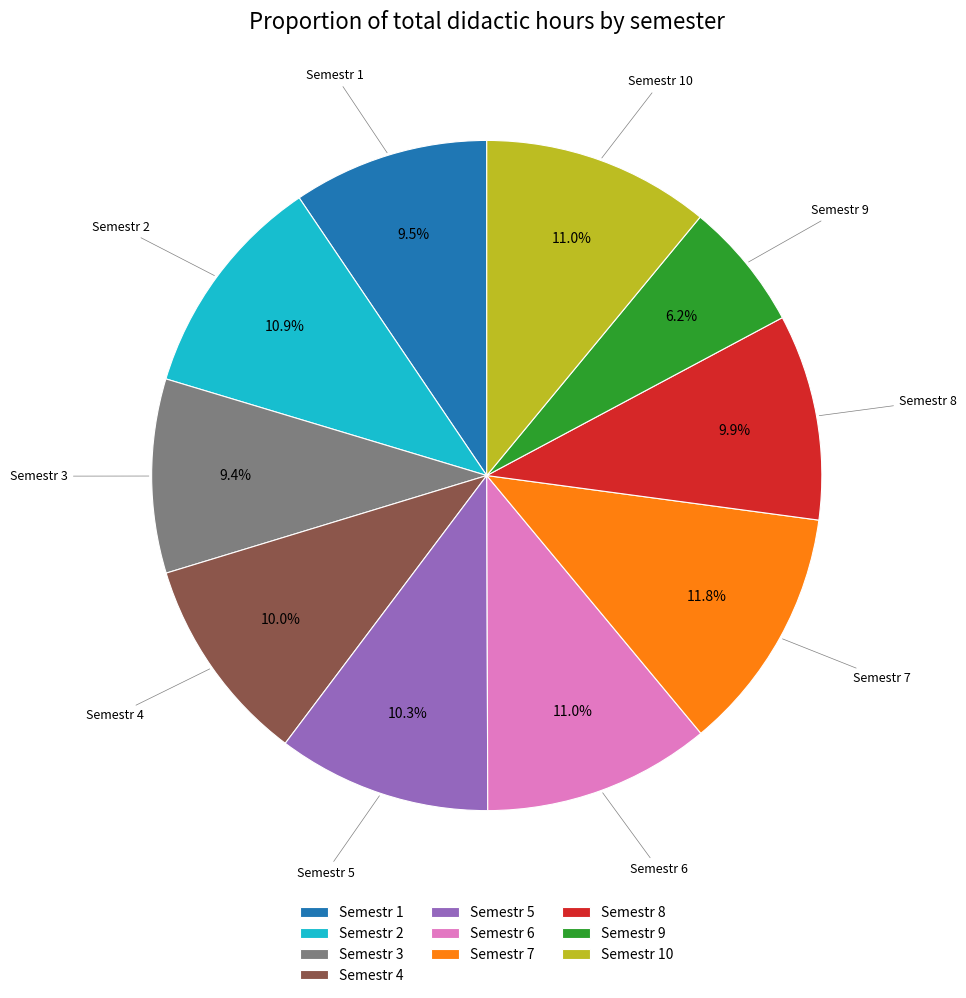

What is the largest slice in the pie chart?

Semestr 7